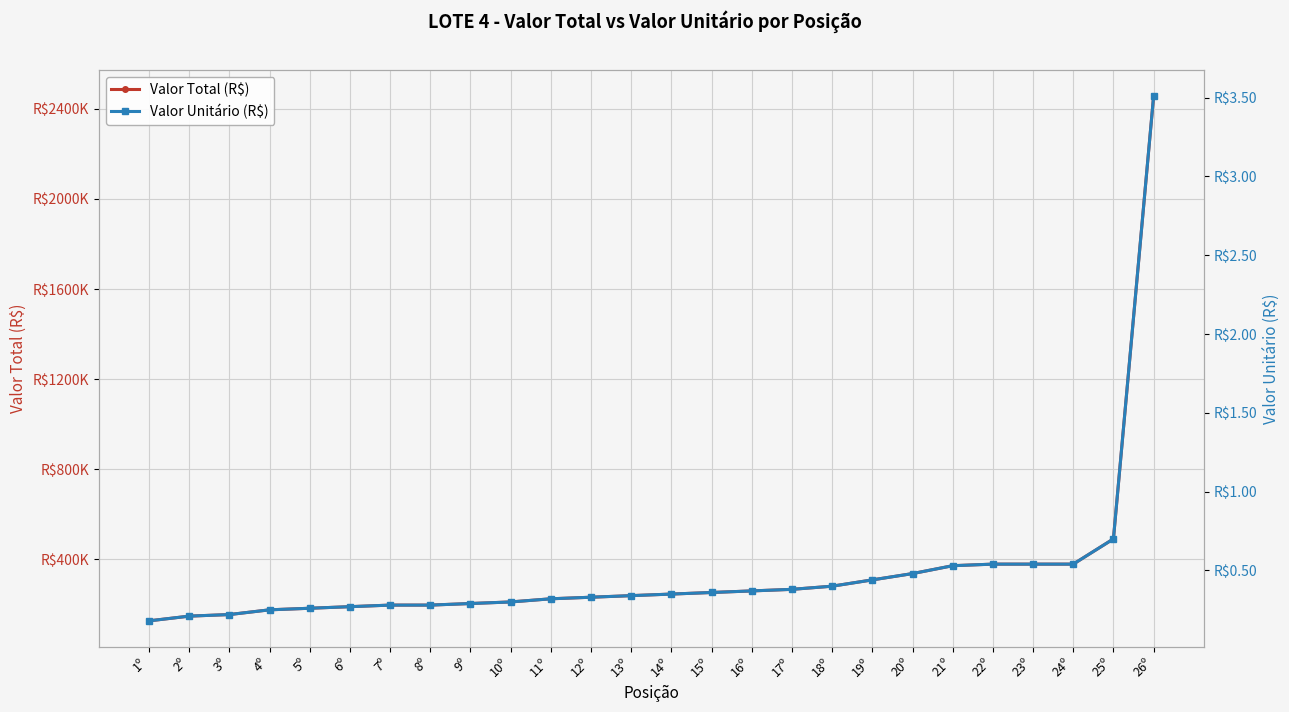

What is the average value of the Valor Unitário (R$) series?

0.5